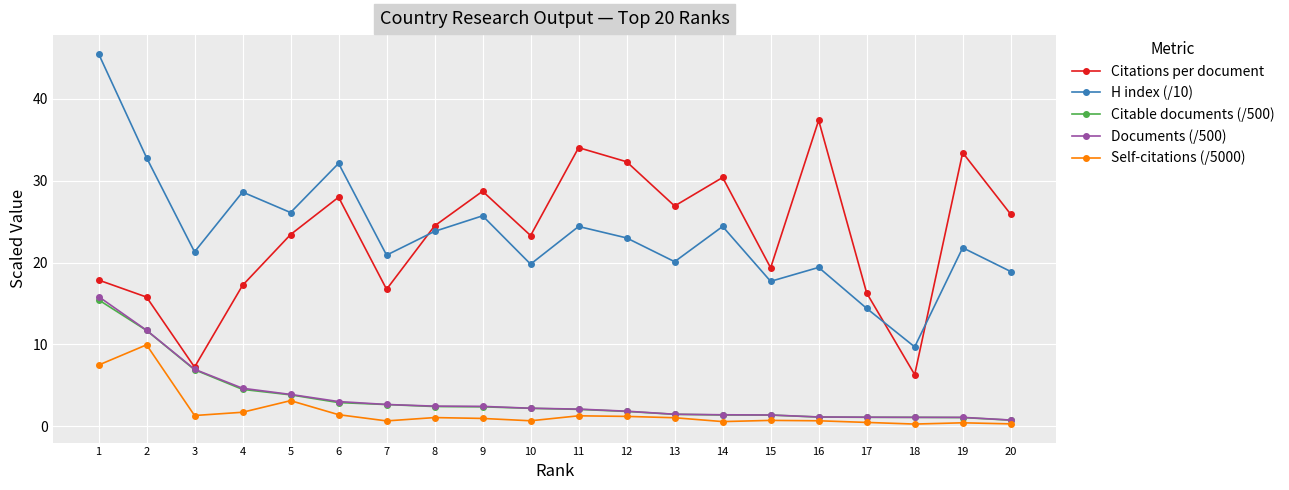

Which series has the widest spread of values?

H index (/10)